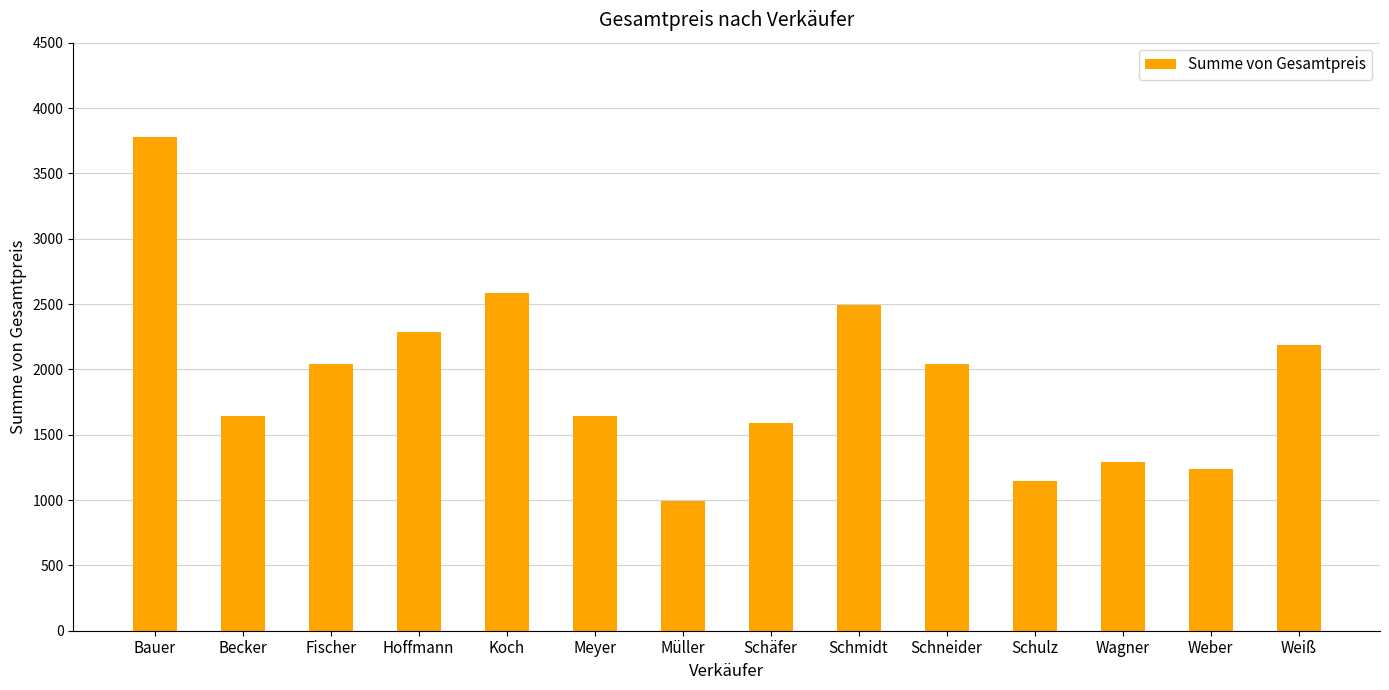

What is the label of the 3rd bar from the left?

Fischer